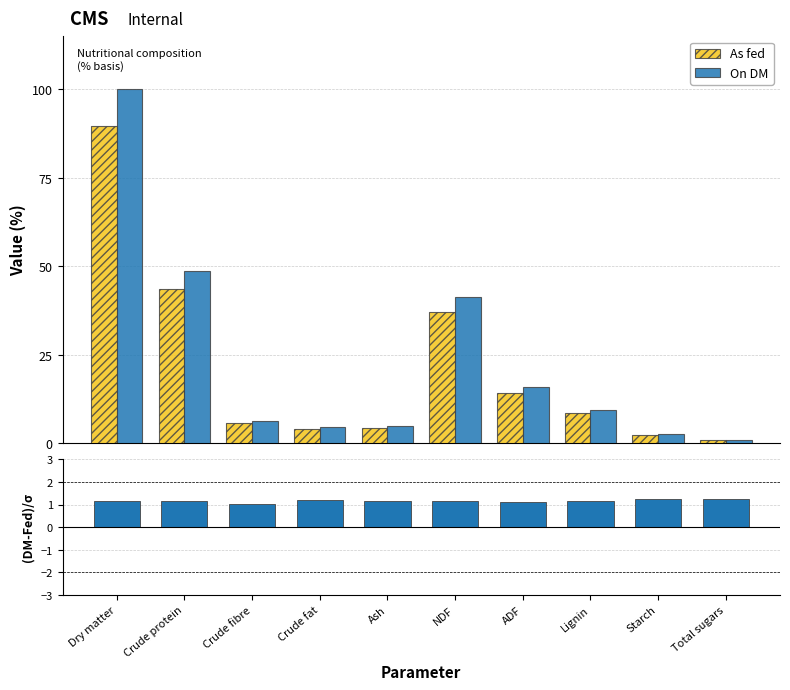

What is the sum of all As fed values?

210.5